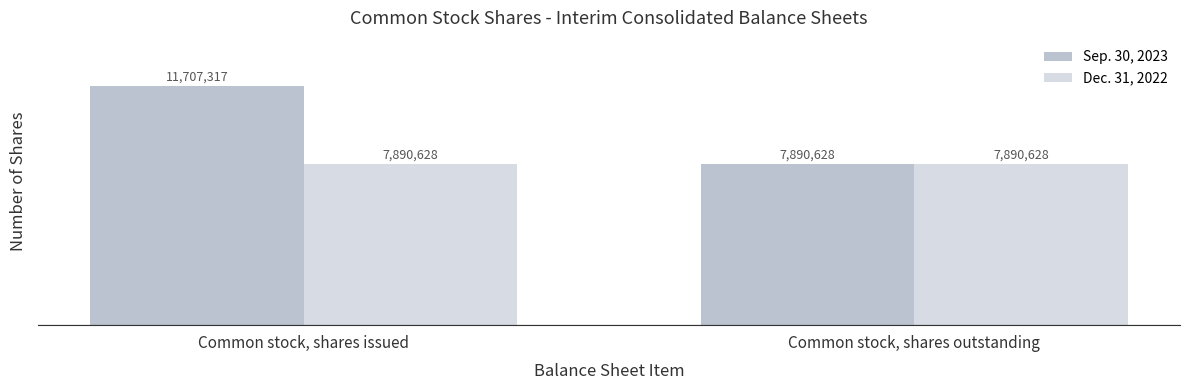

At which category is the sum across all series the highest?

Common stock, shares issued